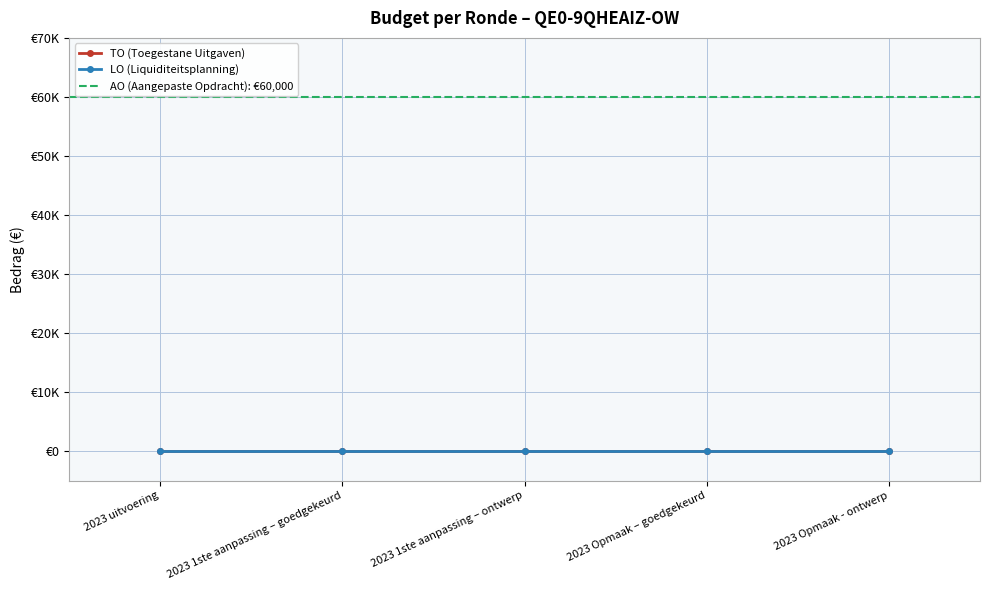

List the labels in order of LO value, smallest first.

2023 uitvoering, 2023 1ste aanpassing – goedgekeurd, 2023 1ste aanpassing – ontwerp, 2023 Opmaak – goedgekeurd, 2023 Opmaak - ontwerp